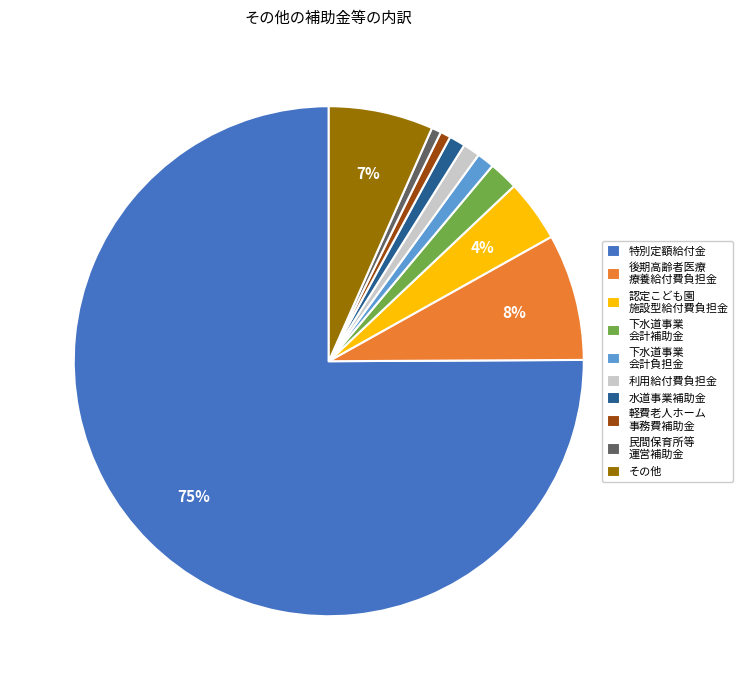

Between 後期高齢者医療 療養給付費負担金 and 下水道事業 会計補助金, which is larger?

後期高齢者医療 療養給付費負担金